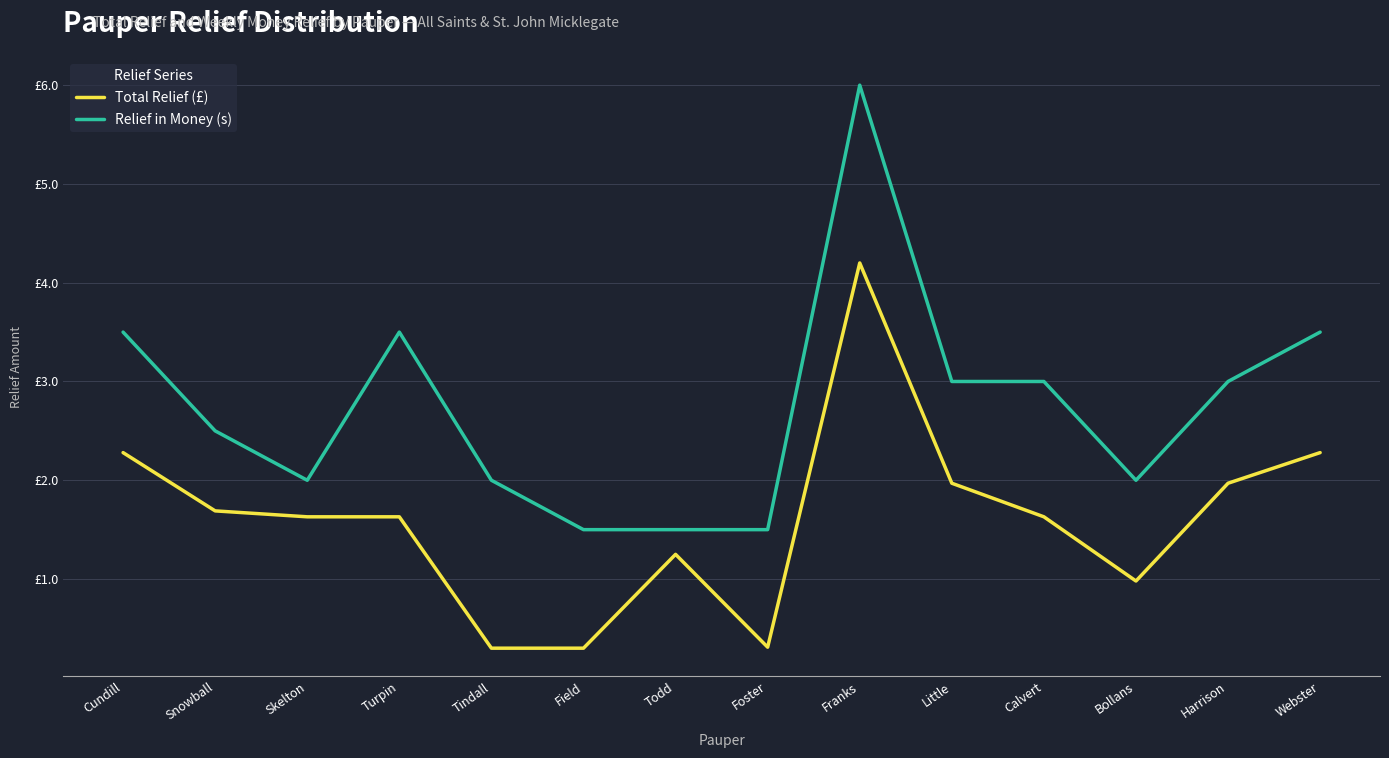

At which category is the sum across all series the highest?

Franks